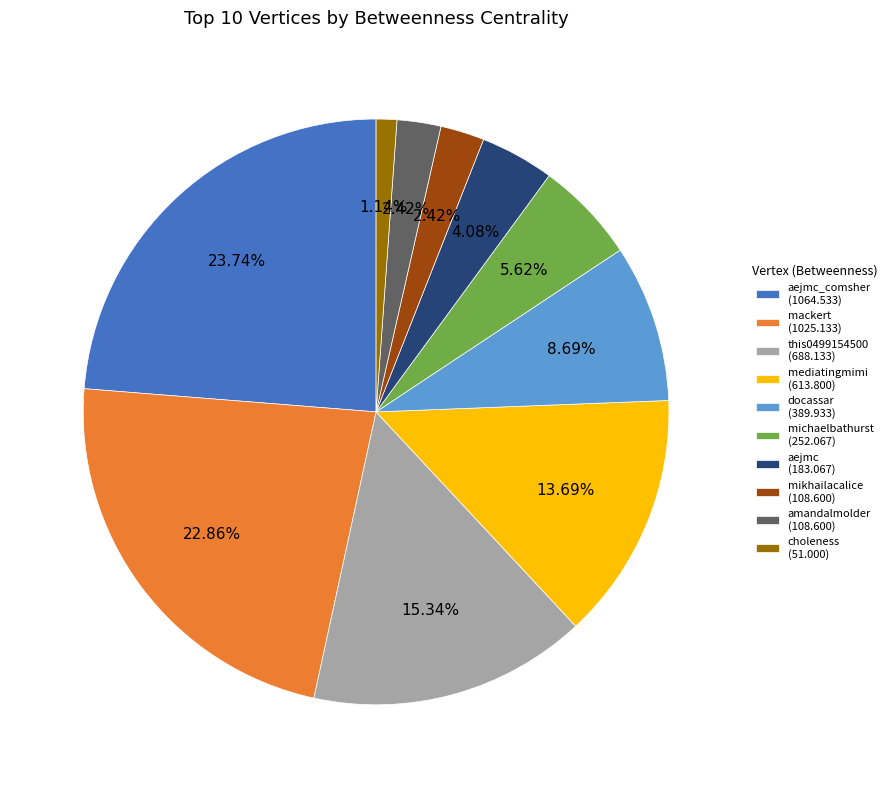

Is the sum of docassar (389.933) and mediatingmimi (613.800) greater than half?

No